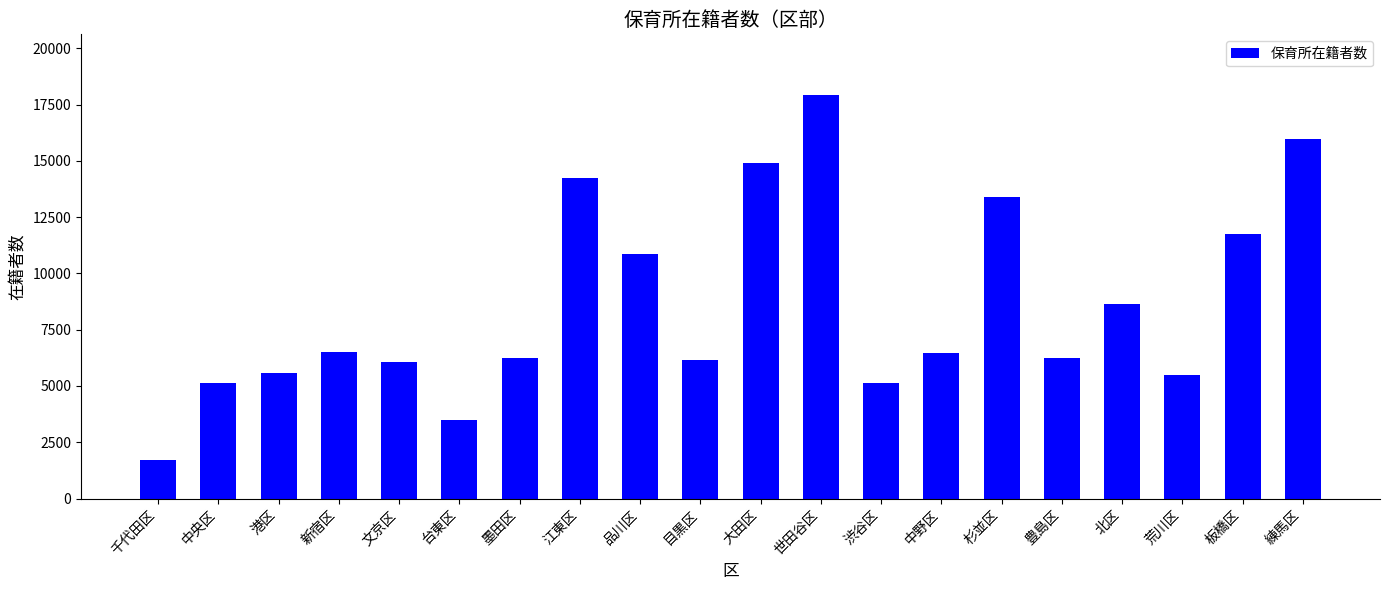

What is the smallest value displayed?

1699